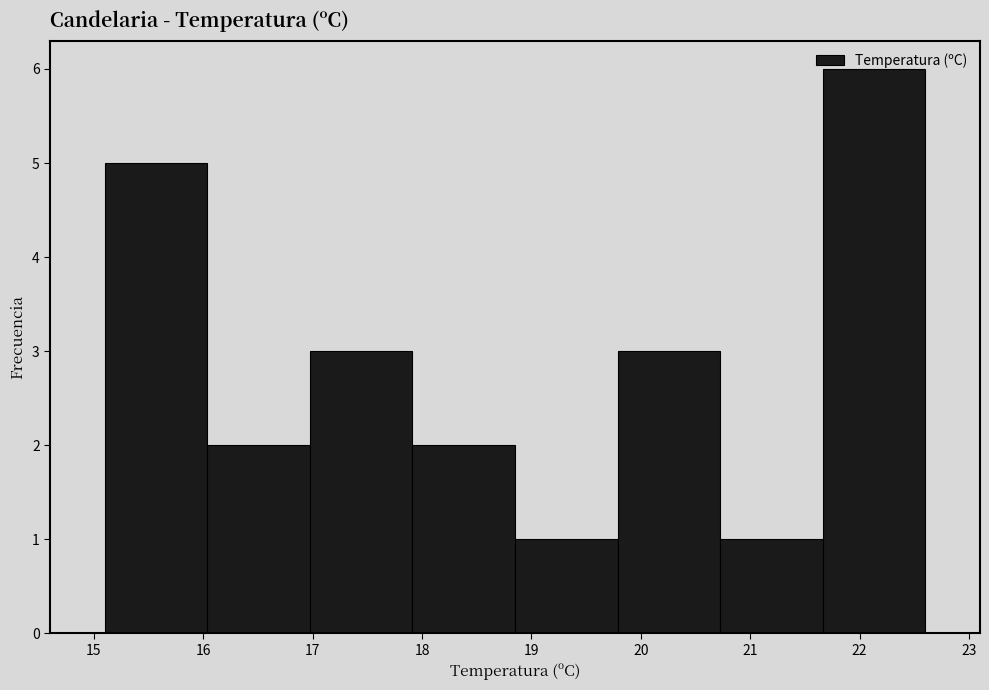

Reading left to right, transcribe this chart: for each bar, give the range it covers on the x-axis and its height. Neither the bar edges nor the heights are printed on the chart, so give them approximately, as read against the axes.

15.1 to 16.0: 5
16.0 to 17.0: 2
17.0 to 17.9: 3
17.9 to 18.9: 2
18.9 to 19.8: 1
19.8 to 20.7: 3
20.7 to 21.7: 1
21.7 to 22.6: 6